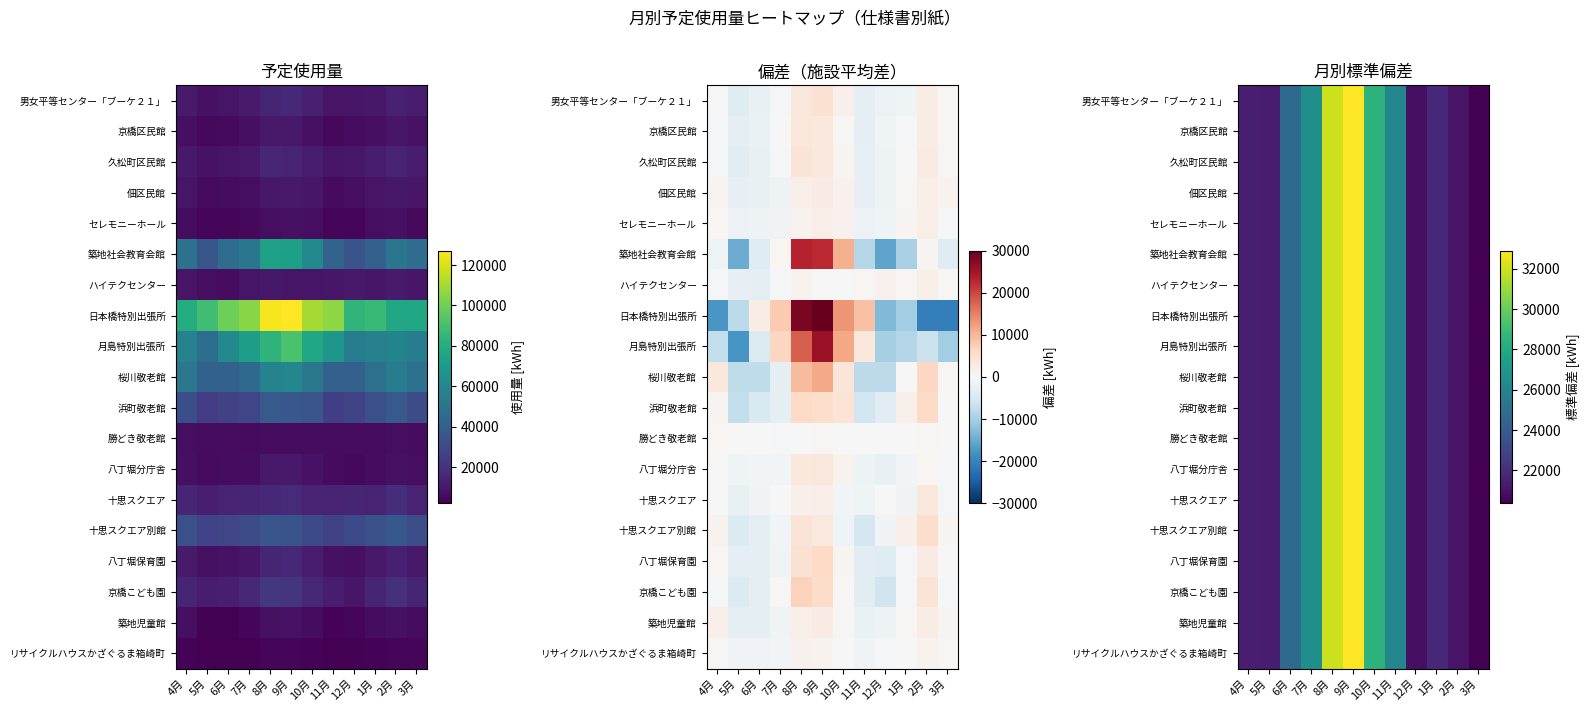

How many categories are shown in the chart?

12